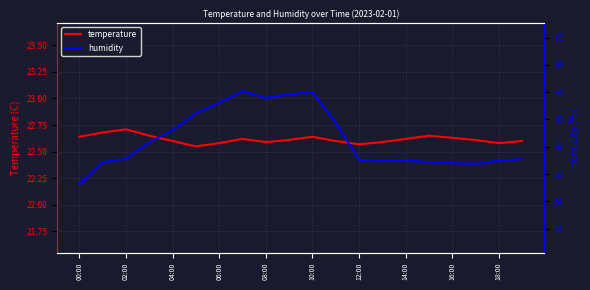

What is the value of the humidity point at the 2nd from the left?

56.9